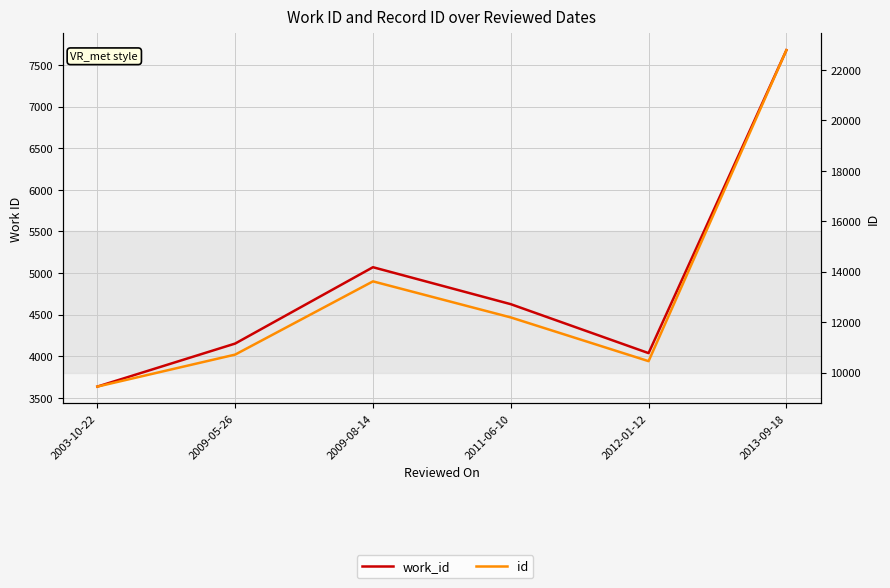

What position from the left is 2009-05-26?

2